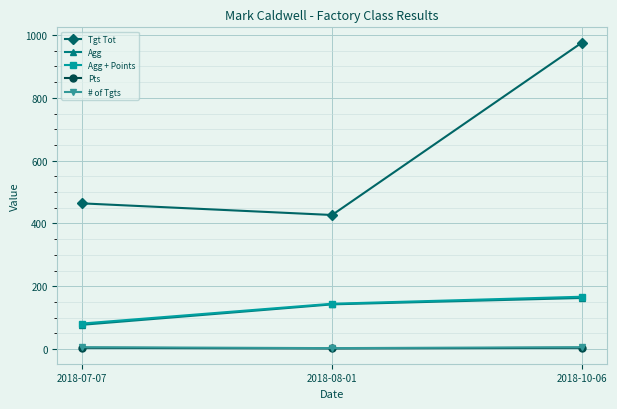

What is the lowest value of the Pts series?

2.0